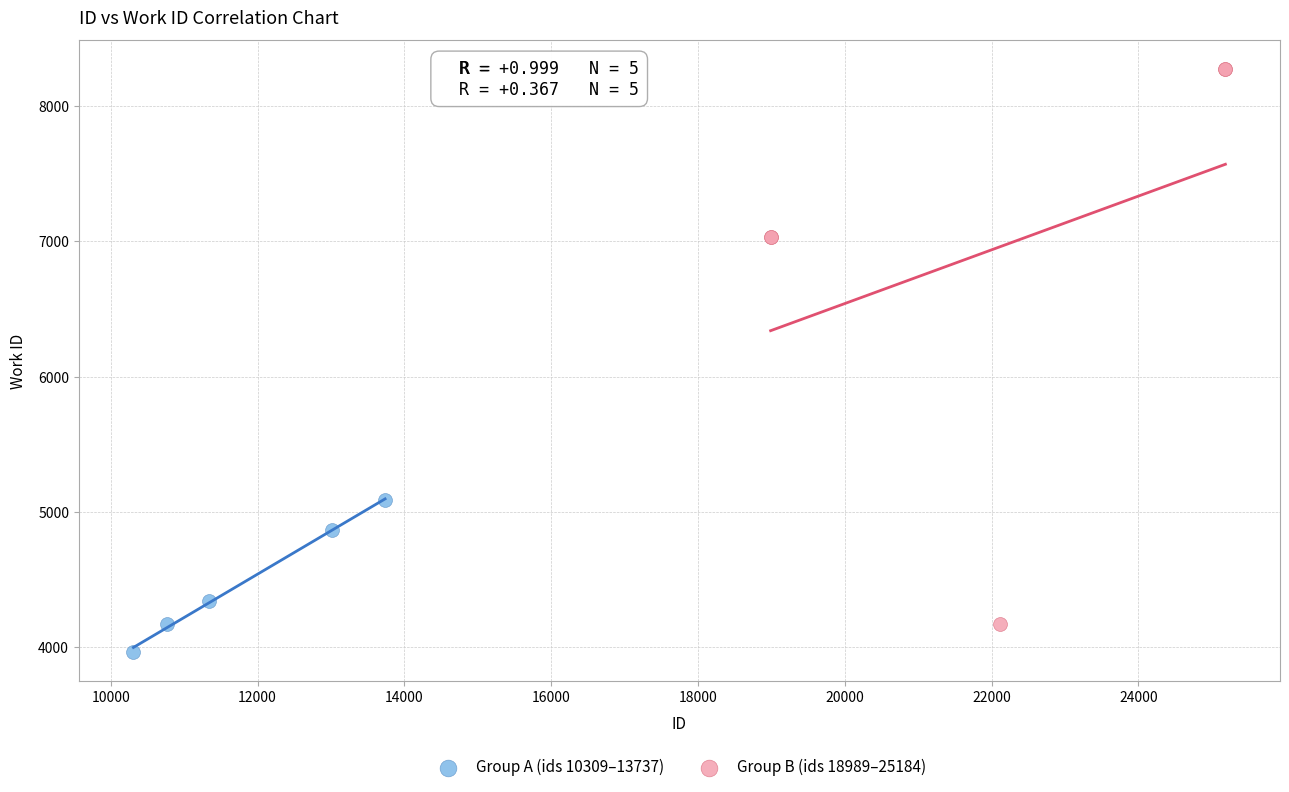

Which series reaches the minimum Y coordinate?

Group A (ids 10309–13737)